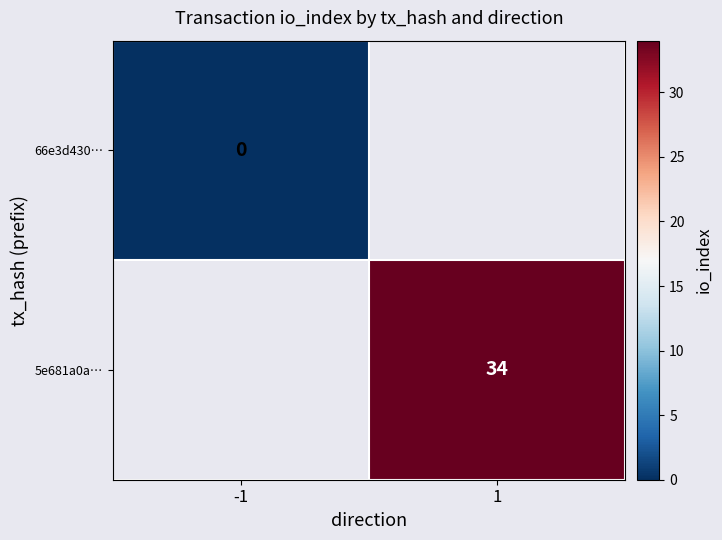

The value of 5e681a0a… at 1 is 34. True or false?

True